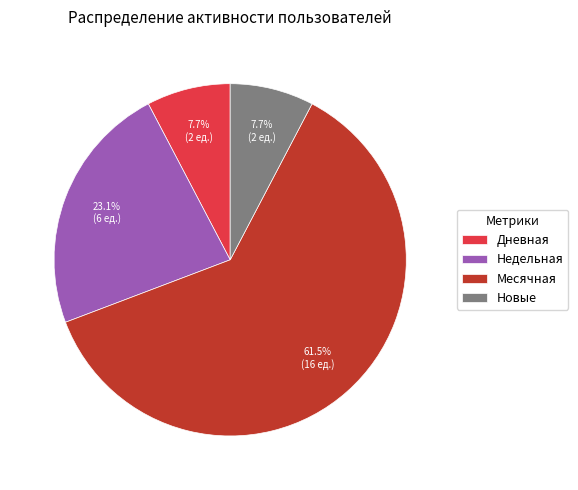

The Дневная slice represents 1% of the pie. True or false?

False